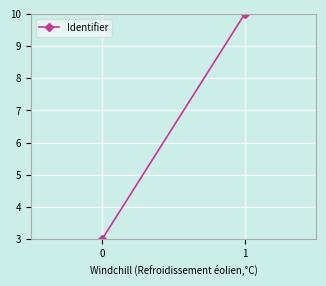

What is the maximum value shown in the chart?

10